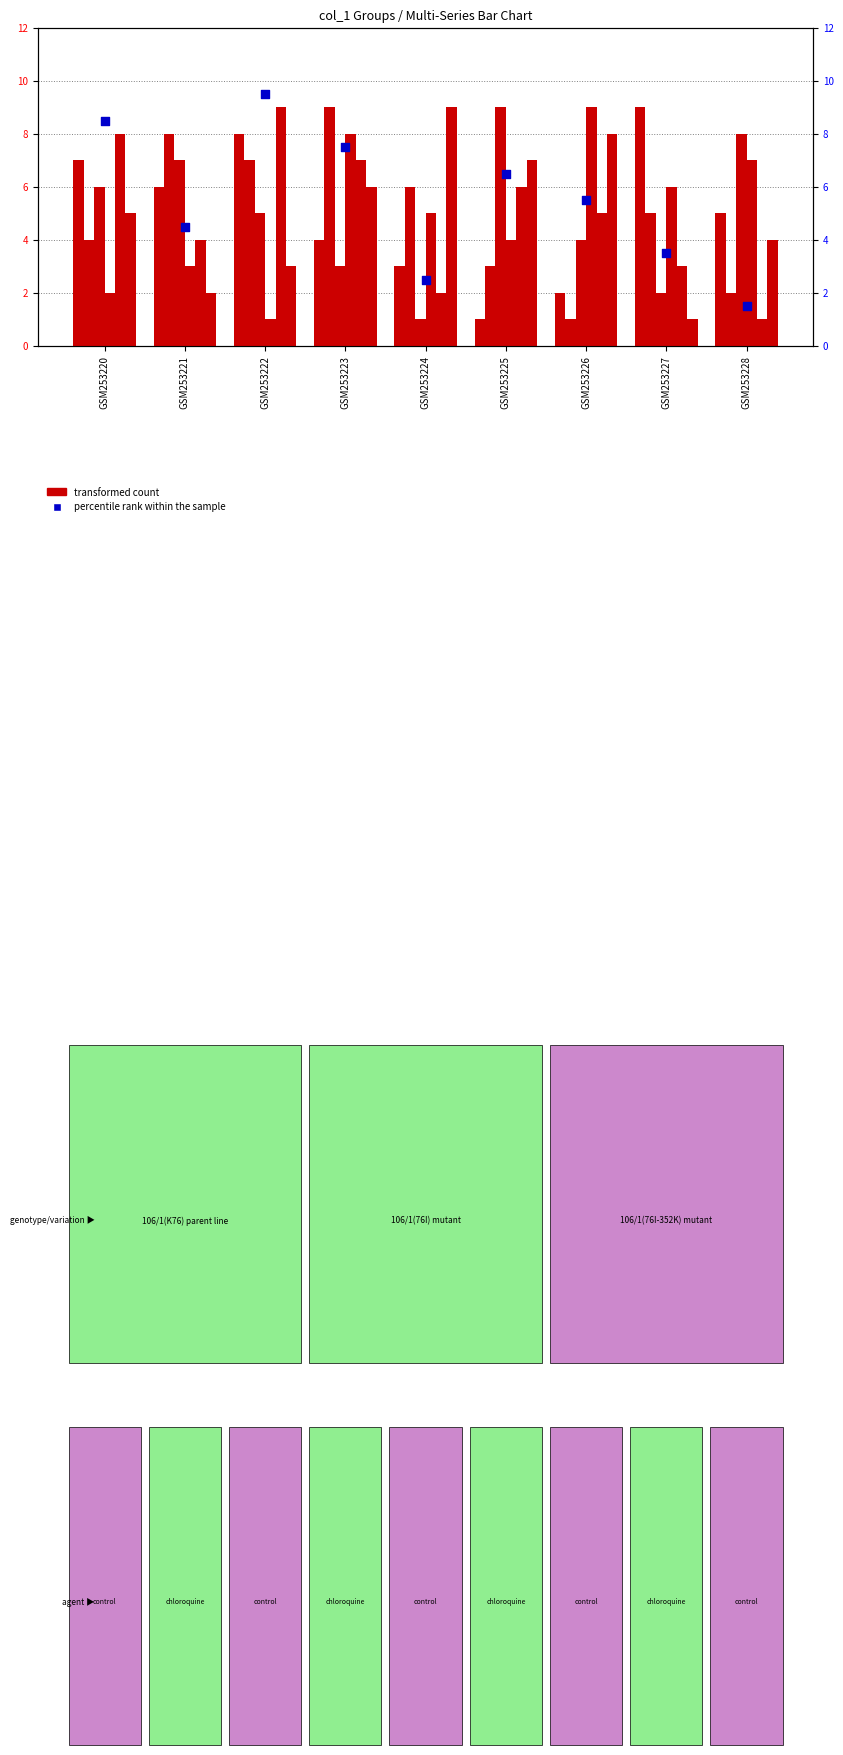

At how many categories does at least one series exceed 2?

9